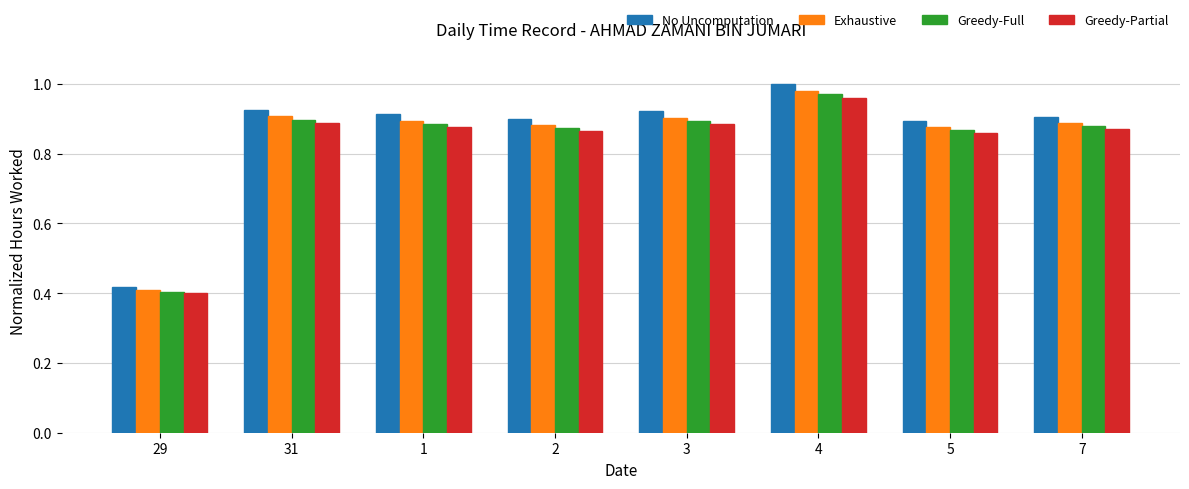

Between 4 and 5, which series saw the biggest shift?

No Uncomputation